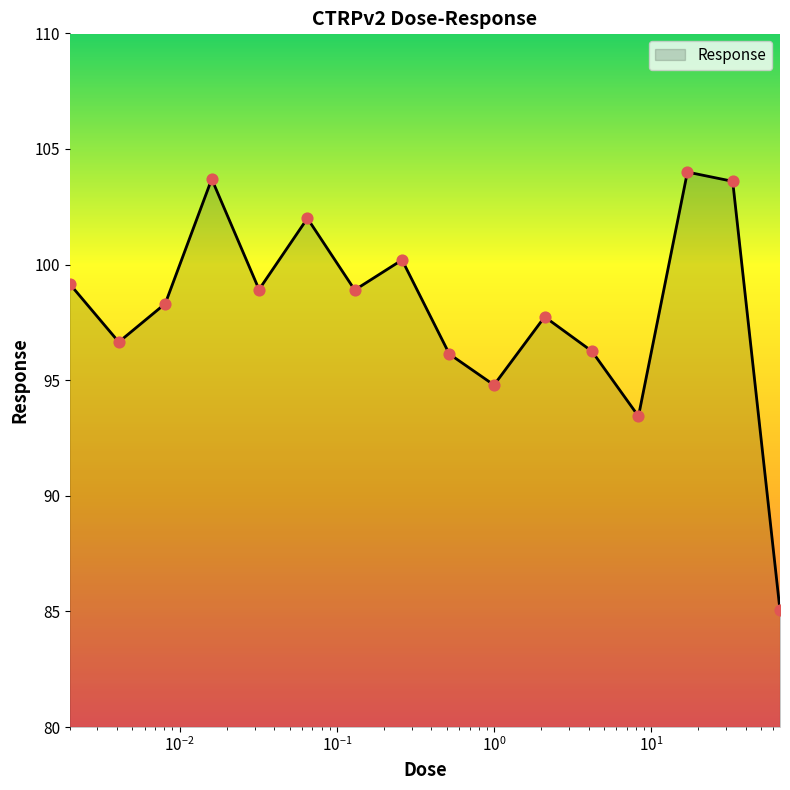

What is the maximum value shown in the chart?

104.0